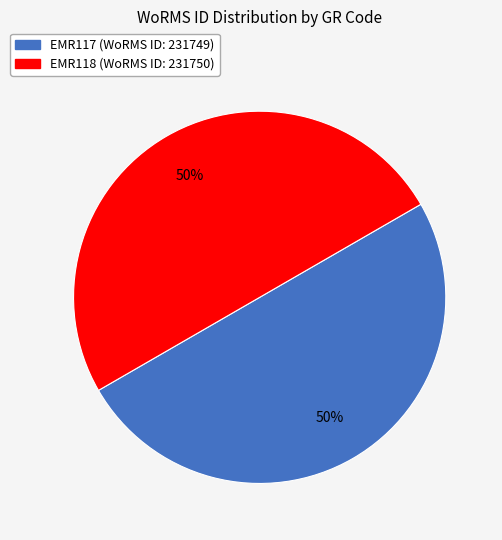

What is the ratio of the value at EMR117 to the value at EMR118?

1.0